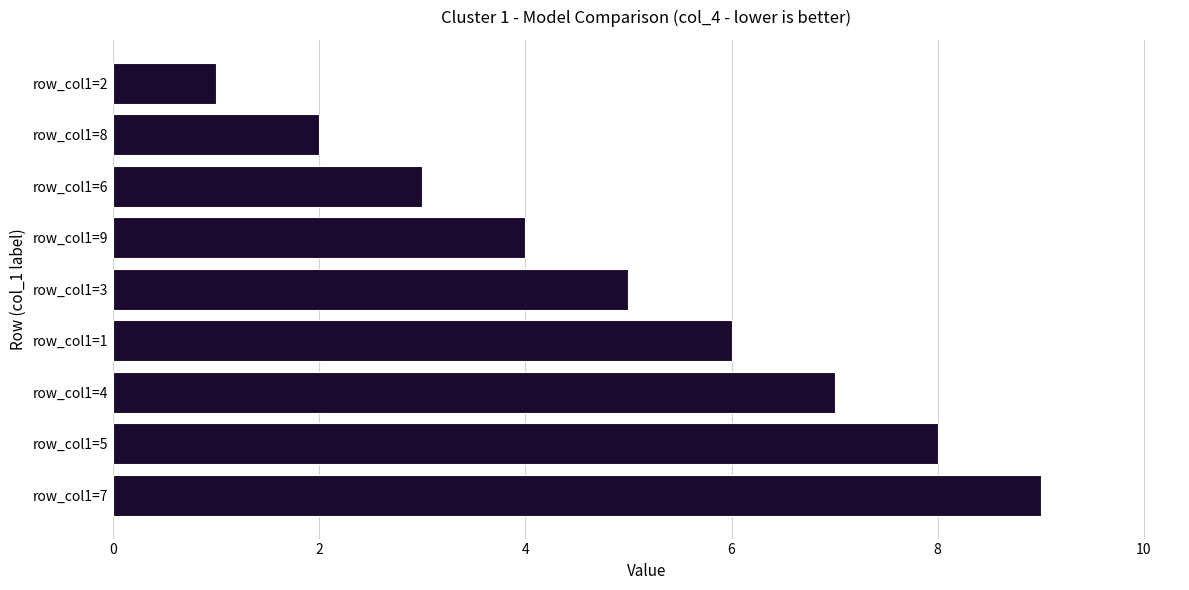

What is the average value?

5